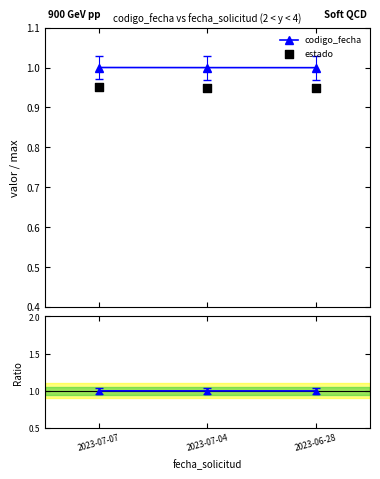

Which series contains the highest Y value?

codigo_fecha